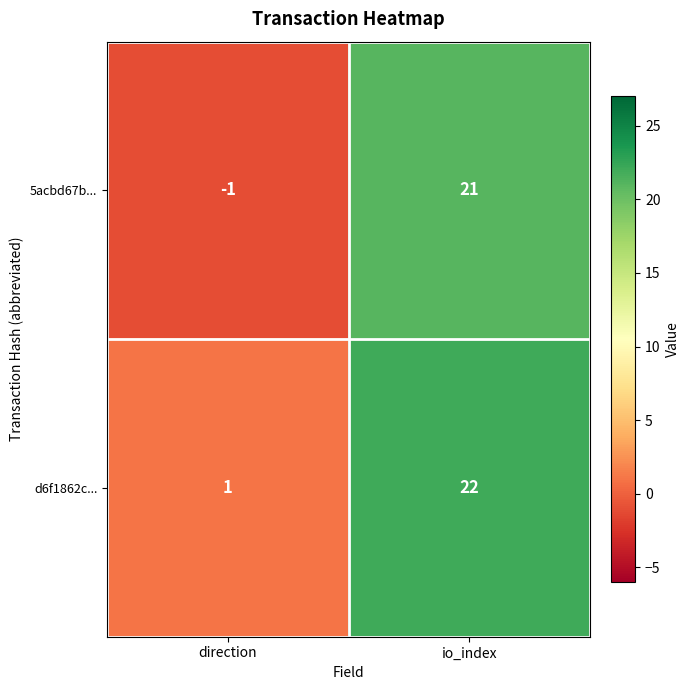

What is the difference between the maximum and minimum values in the d6f1862c... series?

21